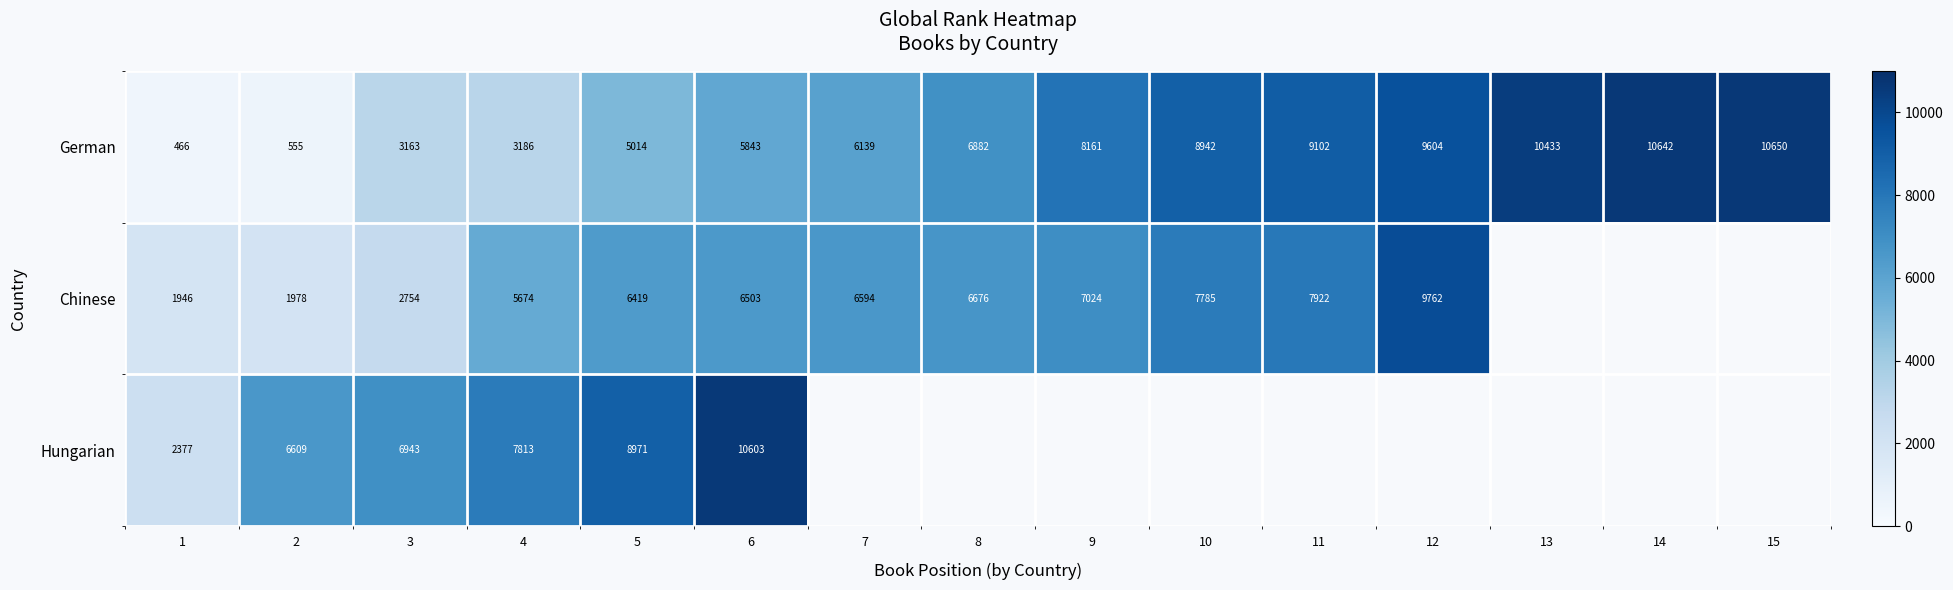

At which category does the chart reach its minimum across all series?

1